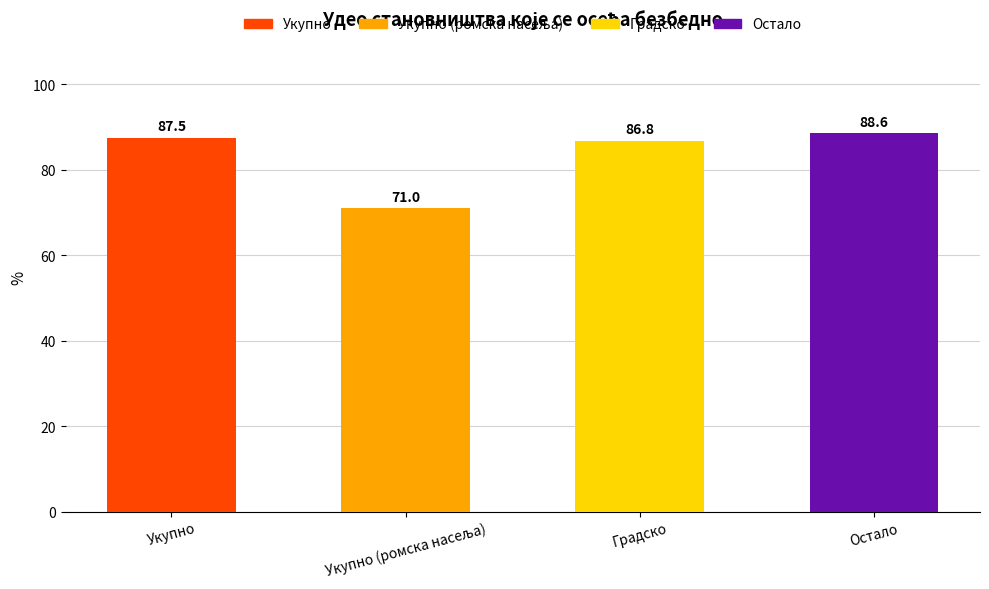

The value at Градско is 86.8. True or false?

True